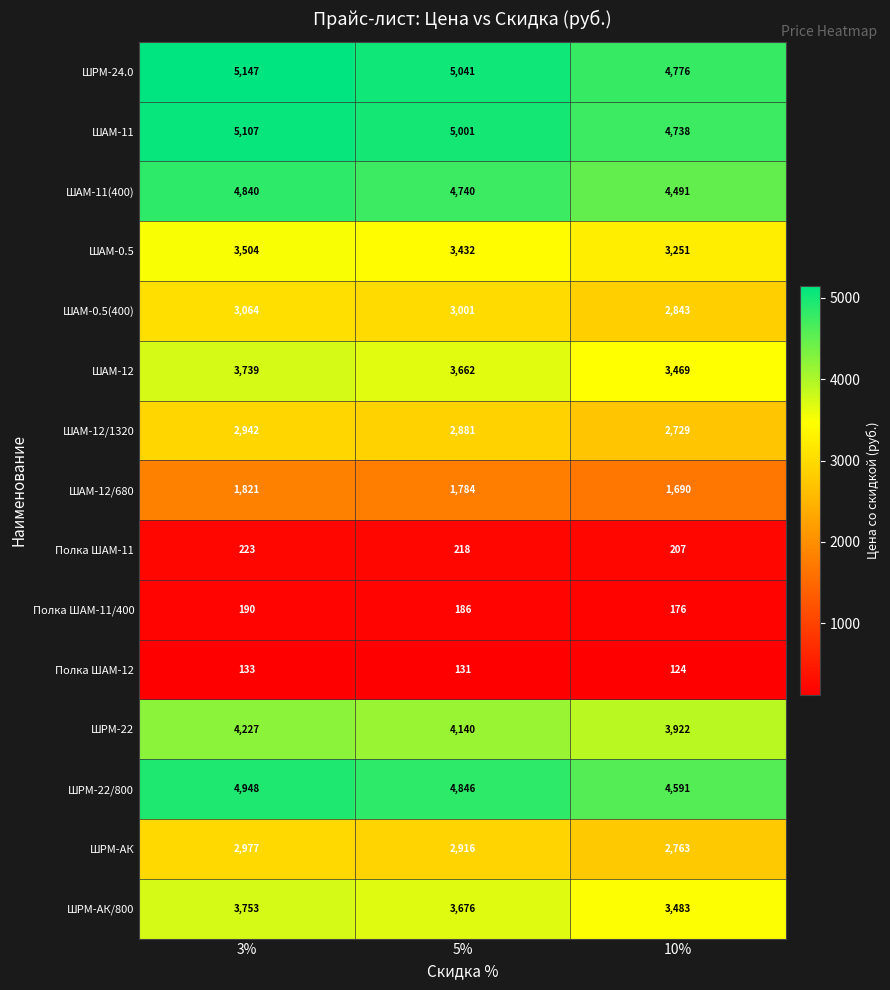

At 10%, list the series in order from smallest to largest.

Полка ШАМ-12, Полка ШАМ-11/400, Полка ШАМ-11, ШАМ-12/680, ШАМ-12/1320, ШРМ-АК, ШАМ-0.5(400), ШАМ-0.5, ШАМ-12, ШРМ-АК/800, ШРМ-22, ШАМ-11(400), ШРМ-22/800, ШАМ-11, ШРМ-24.0